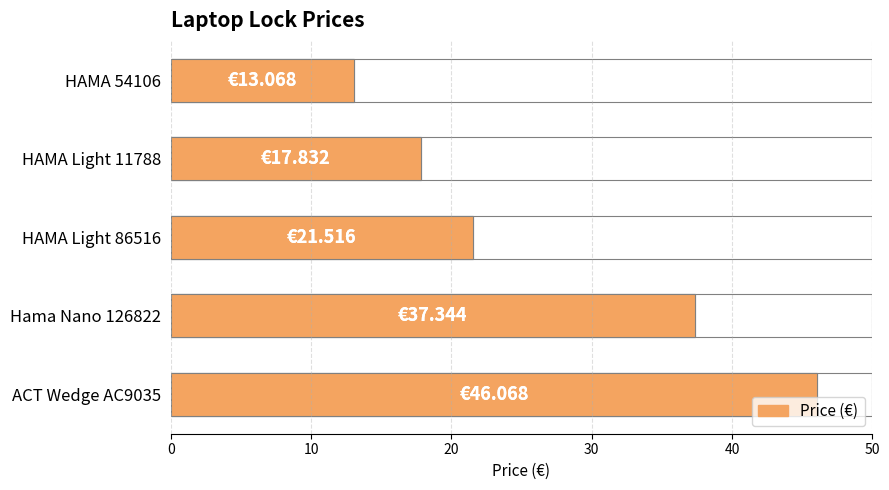

Between Hama Nano 126822 and HAMA Light 86516, which is larger?

Hama Nano 126822